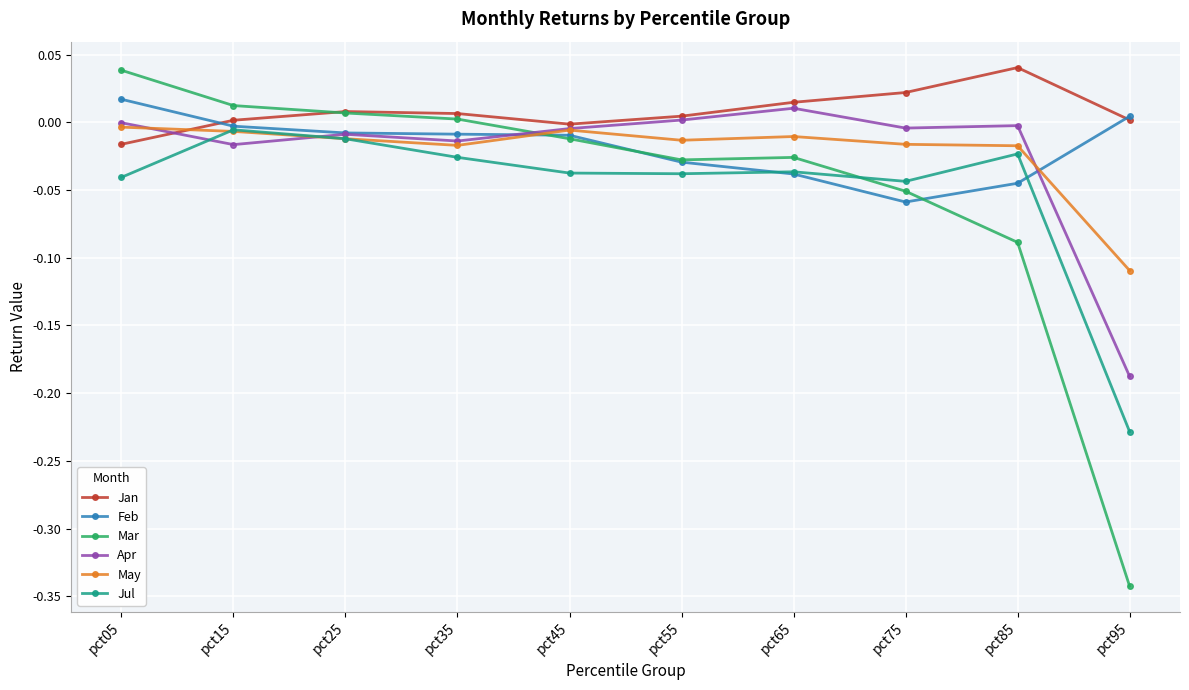

True or false: Apr and May intersect in this chart.

True